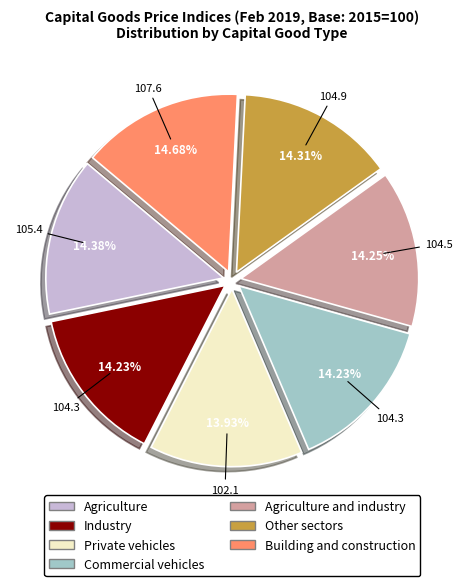

Does any single category account for the majority?

No